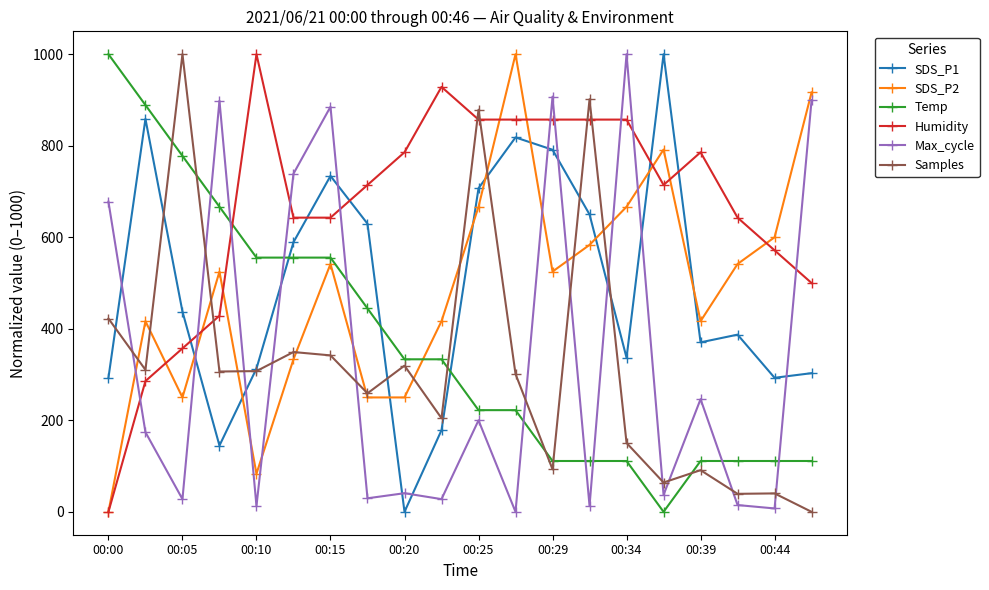

What are all the series names shown in the legend?

SDS_P1, SDS_P2, Temp, Humidity, Max_cycle, Samples